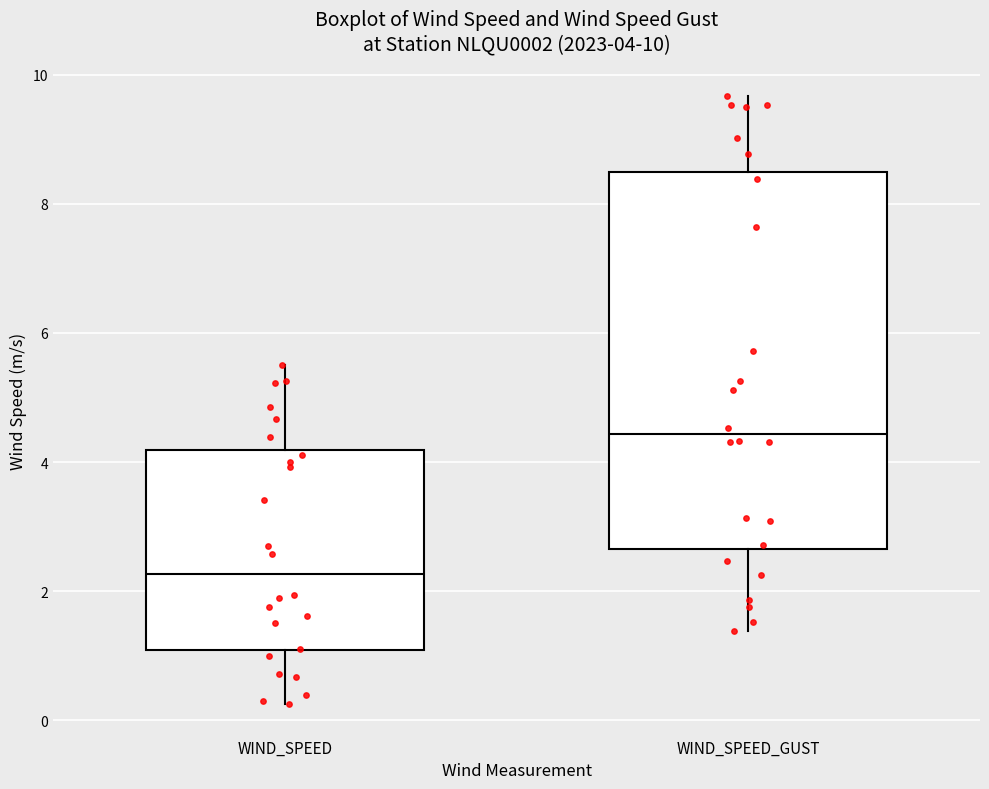

Which box is the tallest, from its lower edge to its upper edge?

WIND_SPEED_GUST